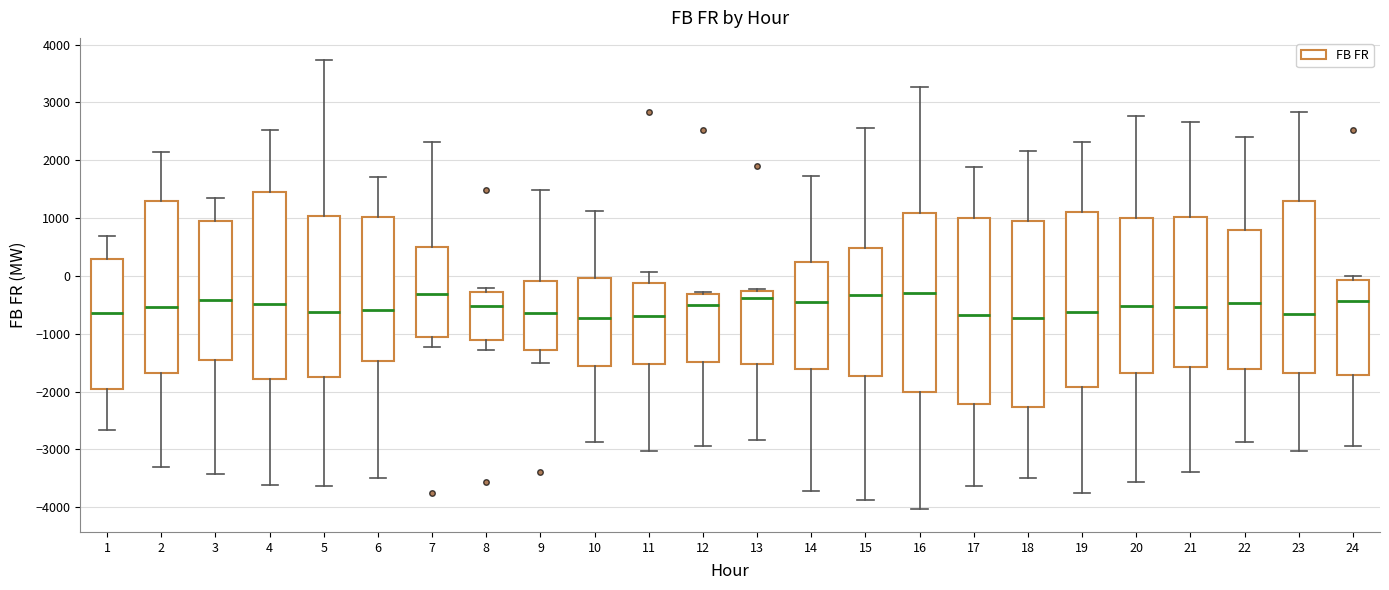

Reading left to right, transcribe this box plot: for each box, give where its median line is, the range the box spans, and where its two whiskers end, as read against the y-axis. The values are not printed on the chart, so give them approximately, as read against the axis.

1: median -600, box -2000 to 300, whiskers -2700 to 700
2: median -500, box -1700 to 1300, whiskers -3300 to 2100
3: median -400, box -1500 to 1000, whiskers -3400 to 1300
4: median -500, box -1800 to 1500, whiskers -3600 to 2500
5: median -600, box -1800 to 1000, whiskers -3600 to 3700
6: median -600, box -1500 to 1000, whiskers -3500 to 1700
7: median -300, box -1100 to 500, whiskers -1200 to 2300
8: median -500, box -1100 to -300, whiskers -1300 to -200
9: median -600, box -1300 to -100, whiskers -1500 to 1500
10: median -700, box -1600 to 0, whiskers -2900 to 1100
11: median -700, box -1500 to -100, whiskers -3000 to 100
12: median -500, box -1500 to -300, whiskers -2900 to -300 (just above the box's upper edge)
13: median -400, box -1500 to -300, whiskers -2800 to -200
14: median -400, box -1600 to 200, whiskers -3700 to 1700
15: median -300, box -1700 to 500, whiskers -3900 to 2600
16: median -300, box -2000 to 1100, whiskers -4000 to 3300
17: median -700, box -2200 to 1000, whiskers -3600 to 1900
18: median -700, box -2300 to 1000, whiskers -3500 to 2200
19: median -600, box -1900 to 1100, whiskers -3800 to 2300
20: median -500, box -1700 to 1000, whiskers -3600 to 2800
21: median -500, box -1600 to 1000, whiskers -3400 to 2700
22: median -500, box -1600 to 800, whiskers -2900 to 2400
23: median -700, box -1700 to 1300, whiskers -3000 to 2800
24: median -400, box -1700 to -100, whiskers -2900 to 0